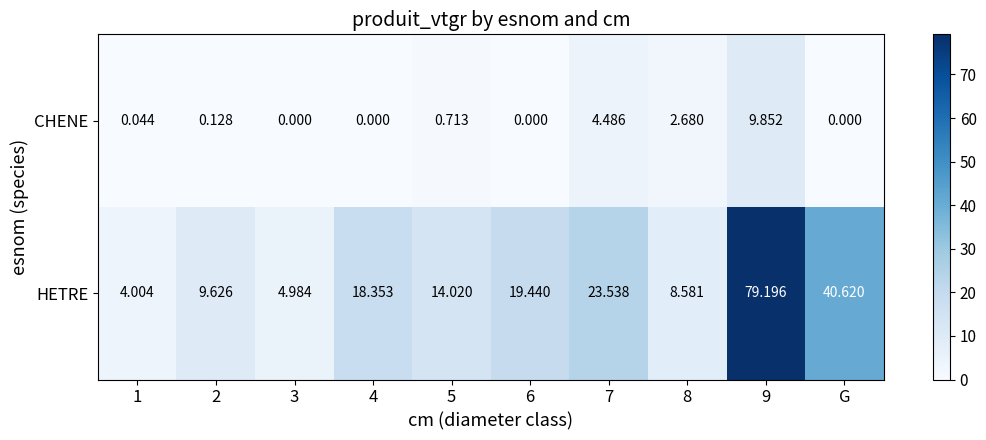

List the series in order of their overall mean, lowest first.

CHENE, HETRE